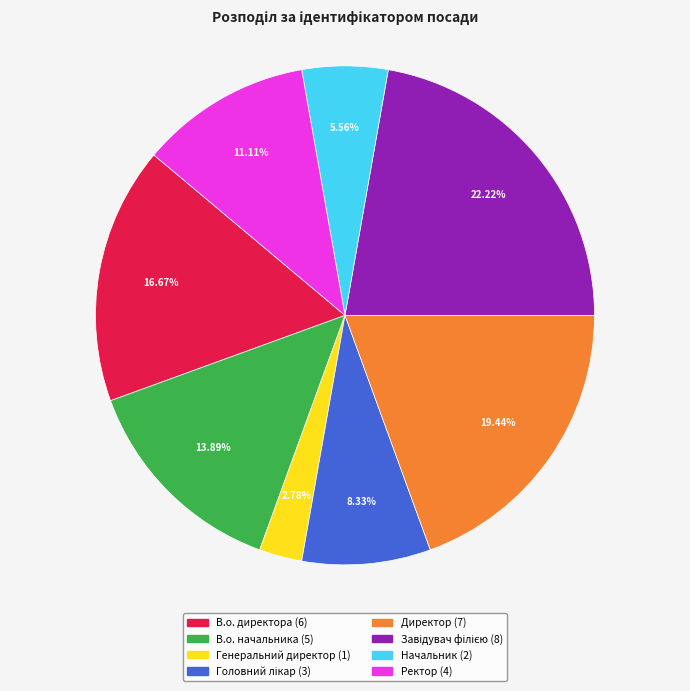

Which has a higher value, В.о. начальника or Директор?

Директор